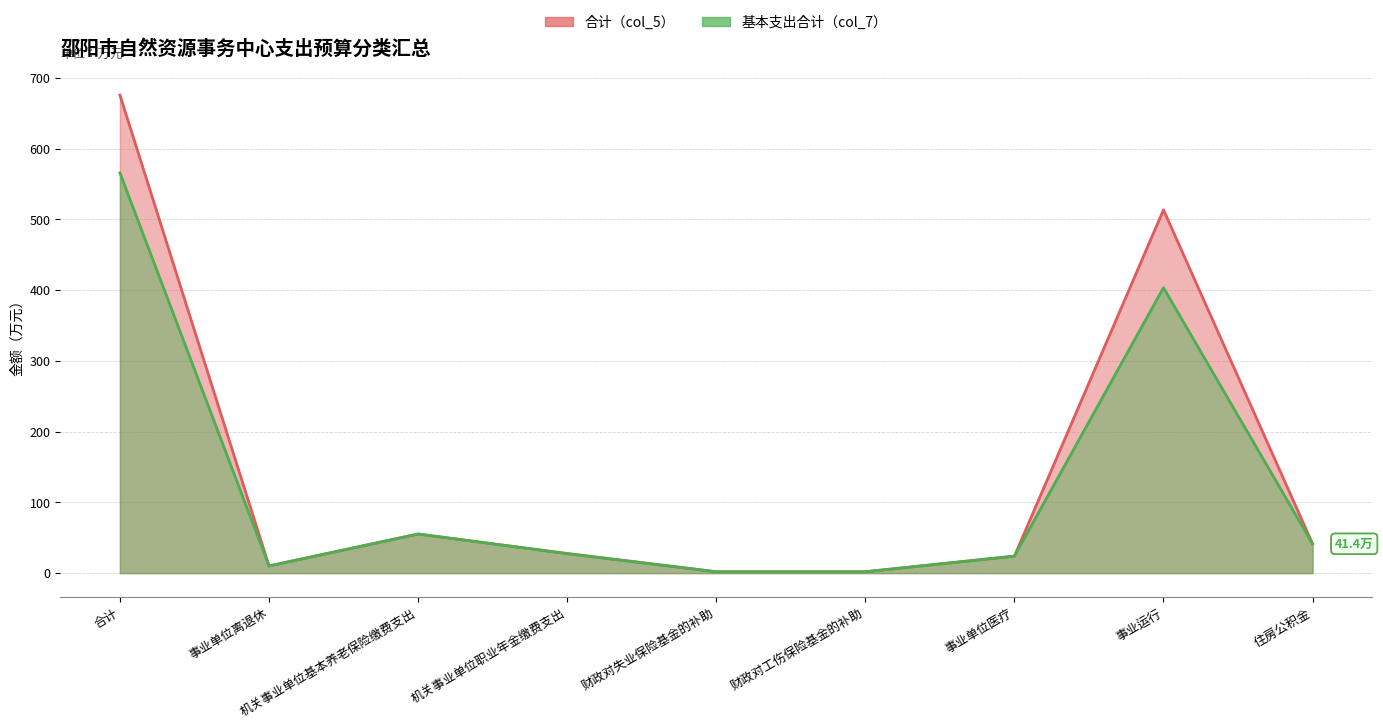

What is the value of the 基本支出合计（col_7） point at the 7th from the left?

24.0